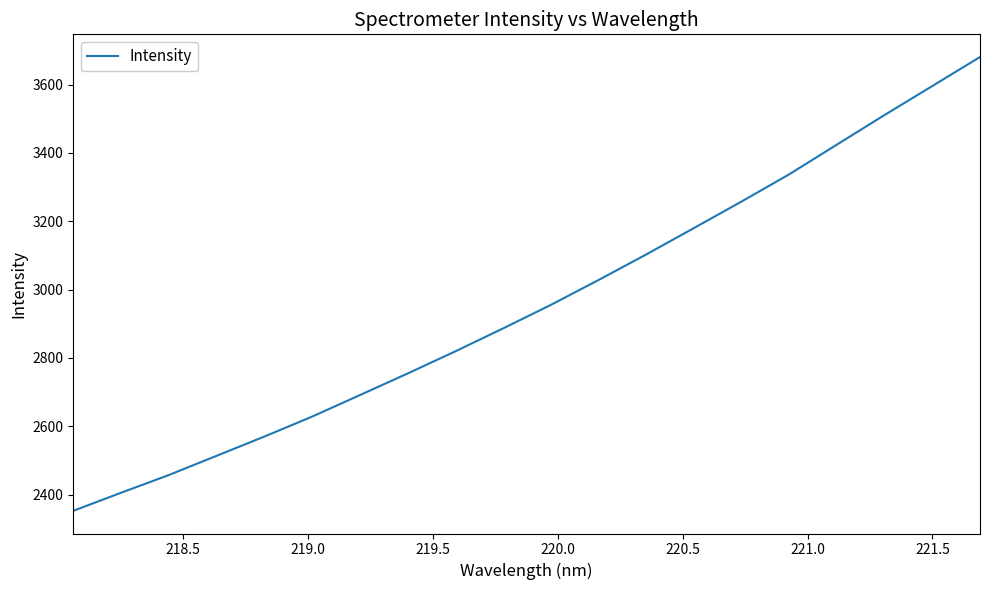

True or false: the data has more than 1 interior local peaks.

False